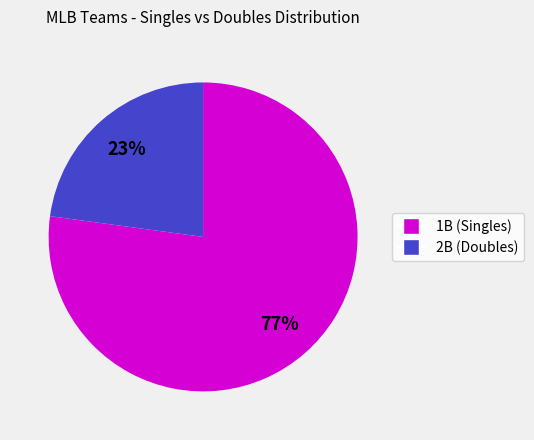

To the nearest percent, what is the difference between the largest and smallest slice percentages?

54%